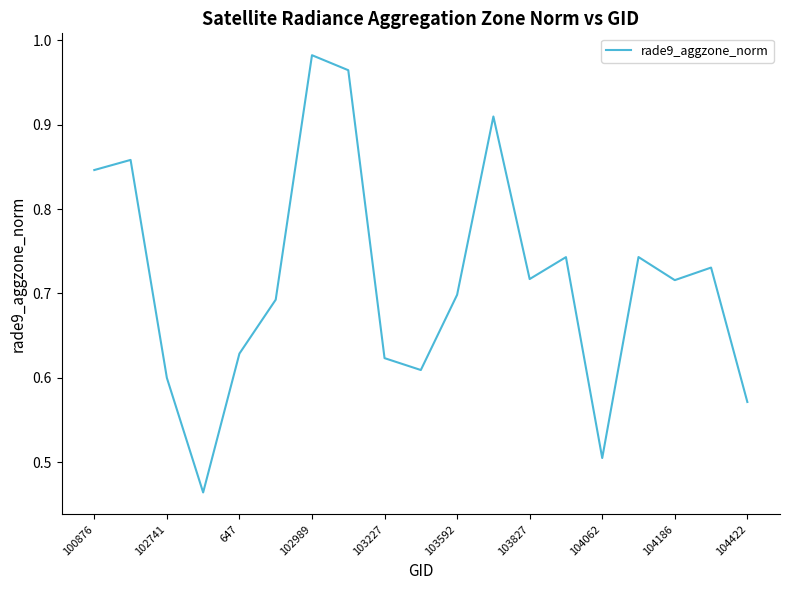

Is it true that the value at 103227 is 0.2?

False